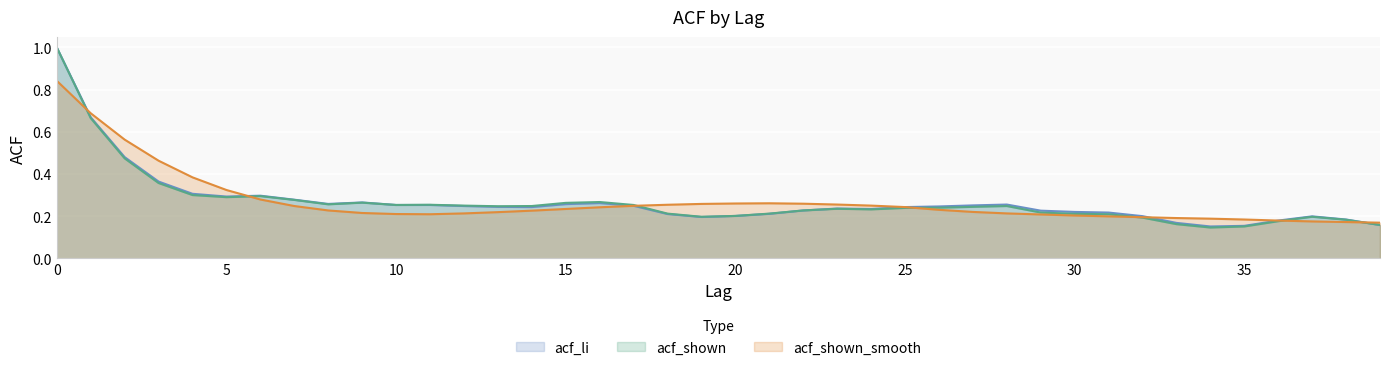

True or false: acf_li has more than 0 points higher than both neighbors.

True